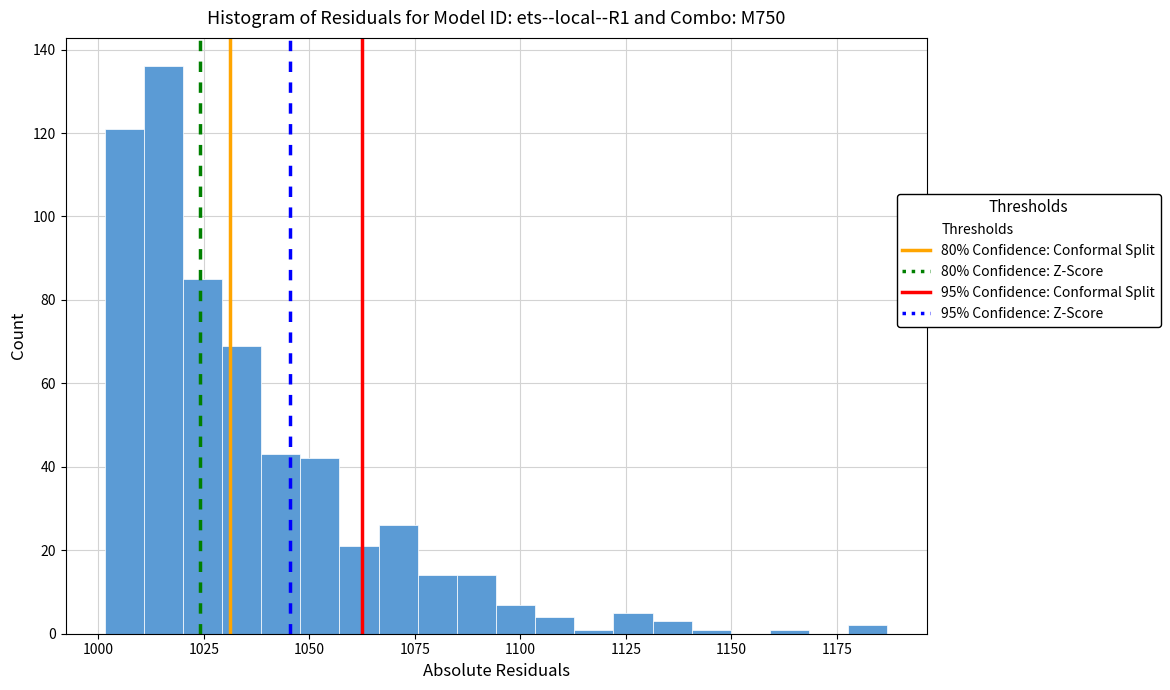

Read against the x-axis, roughly where is the centre of the tallest bar?

1015